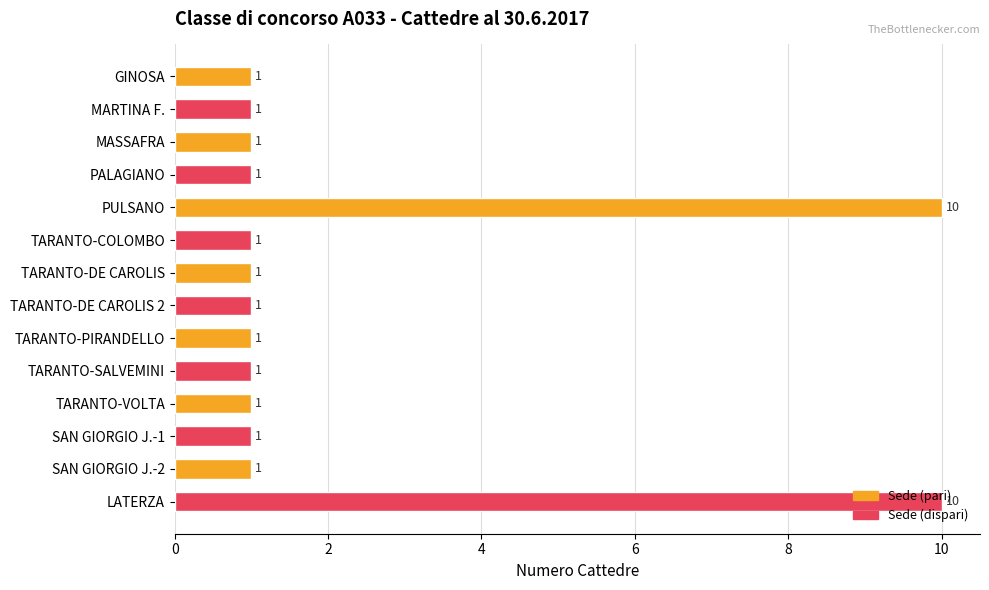

What is the value of the 4th bar from the top?

1